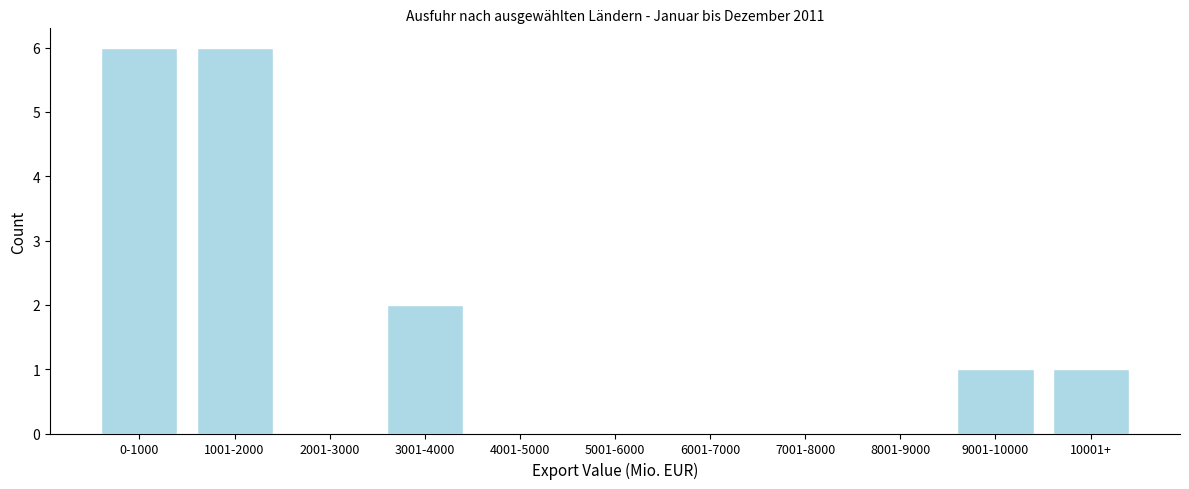

Reading left to right, list all the values displayed in this chart.

0-1000=6	1001-2000=6	2001-3000=0	3001-4000=2	4001-5000=0	5001-6000=0	6001-7000=0	7001-8000=0	8001-9000=0	9001-10000=1	10001+=1